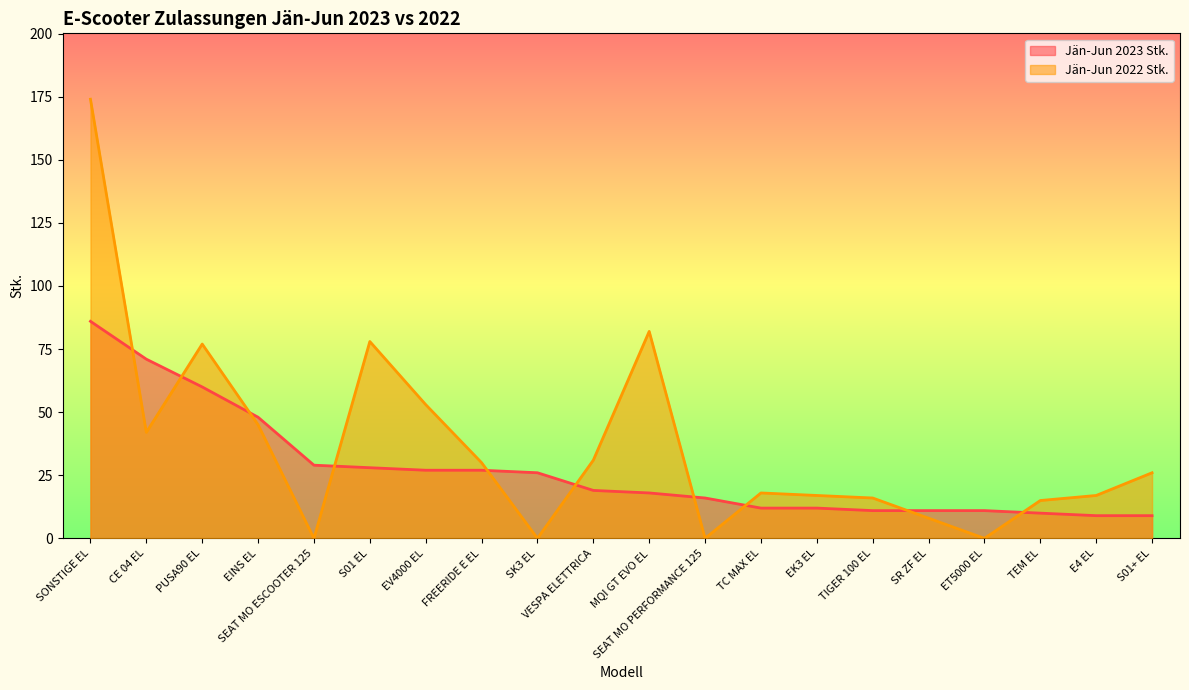

Which series has the largest total across all categories?

Jän-Jun 2022 Stk.